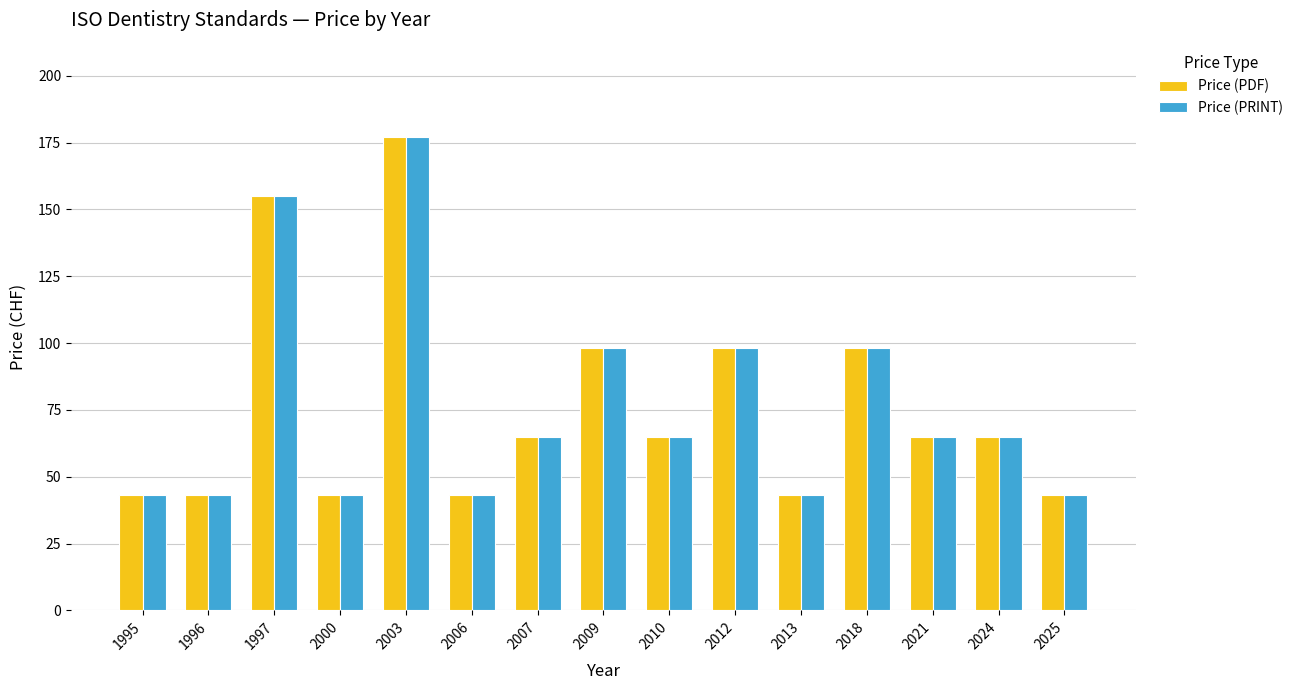

Count the number of data series in this chart.

2